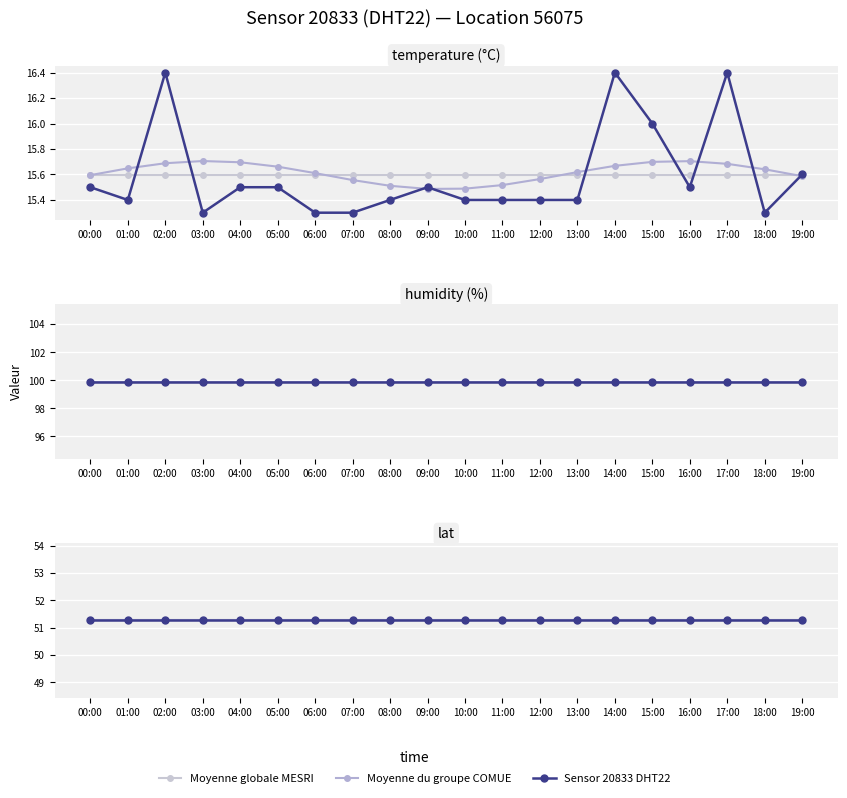

What is the total value across all series at 06:00?

166.5